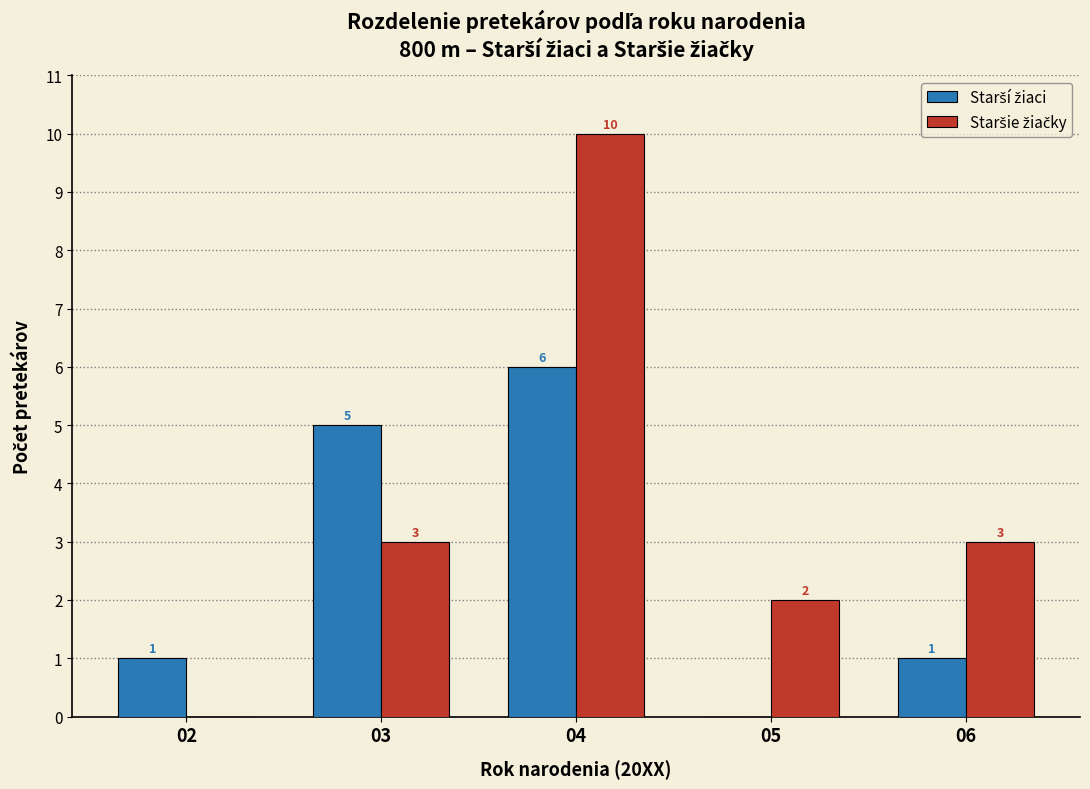

At which category is the sum across all series the highest?

04